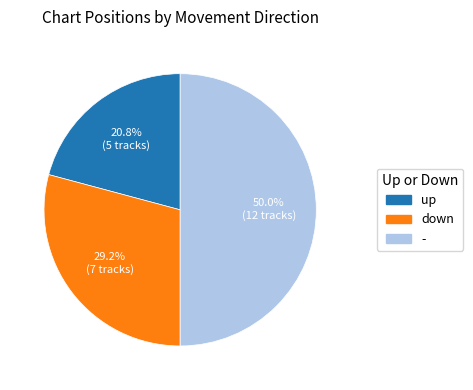

What is the largest slice in the pie chart?

-